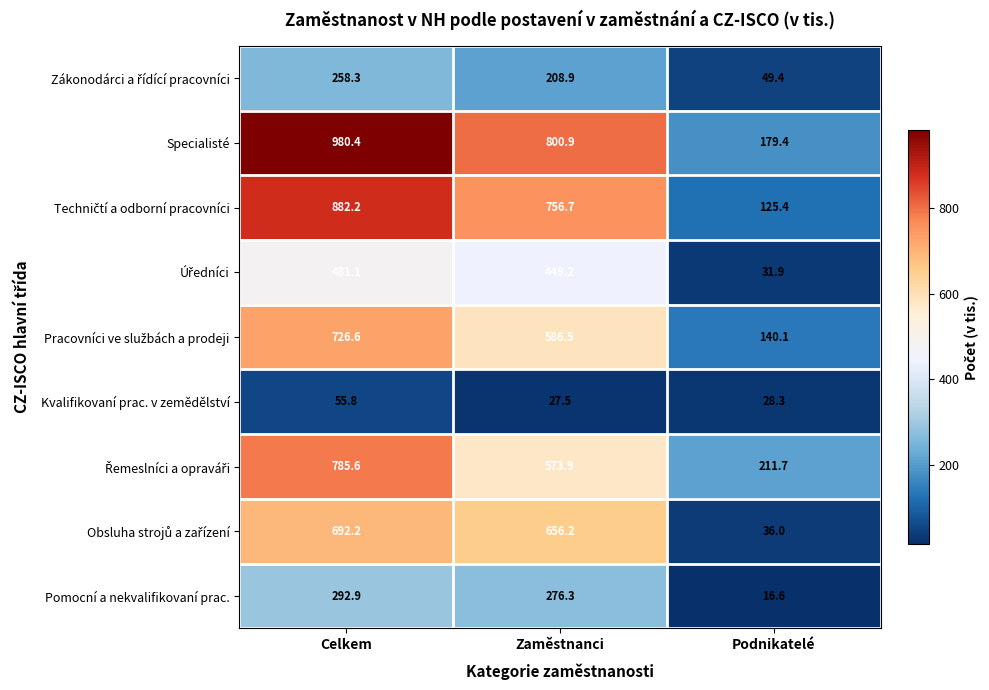

What is the difference between the highest and lowest values at Podnikatelé?

195.1